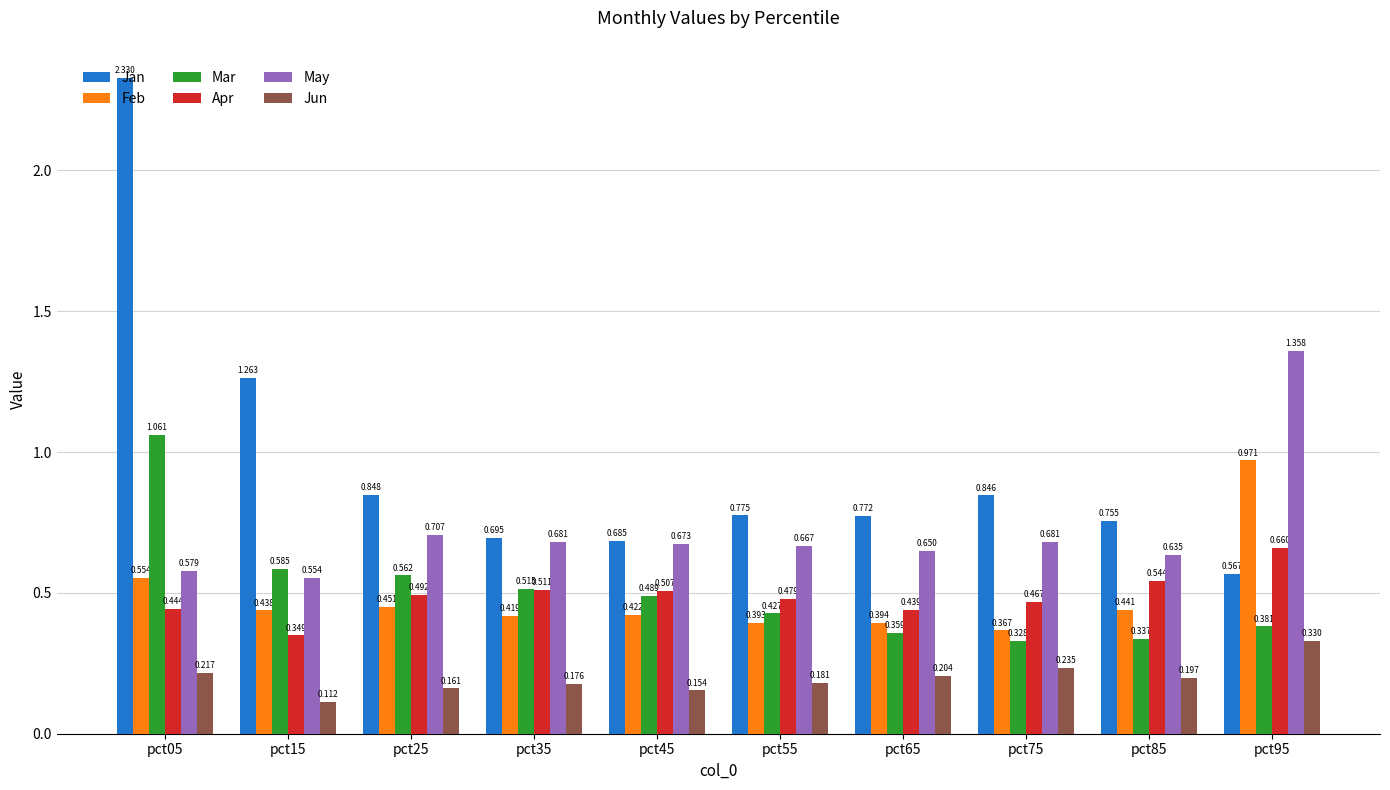

Which series changed the most between pct55 and pct95?

May